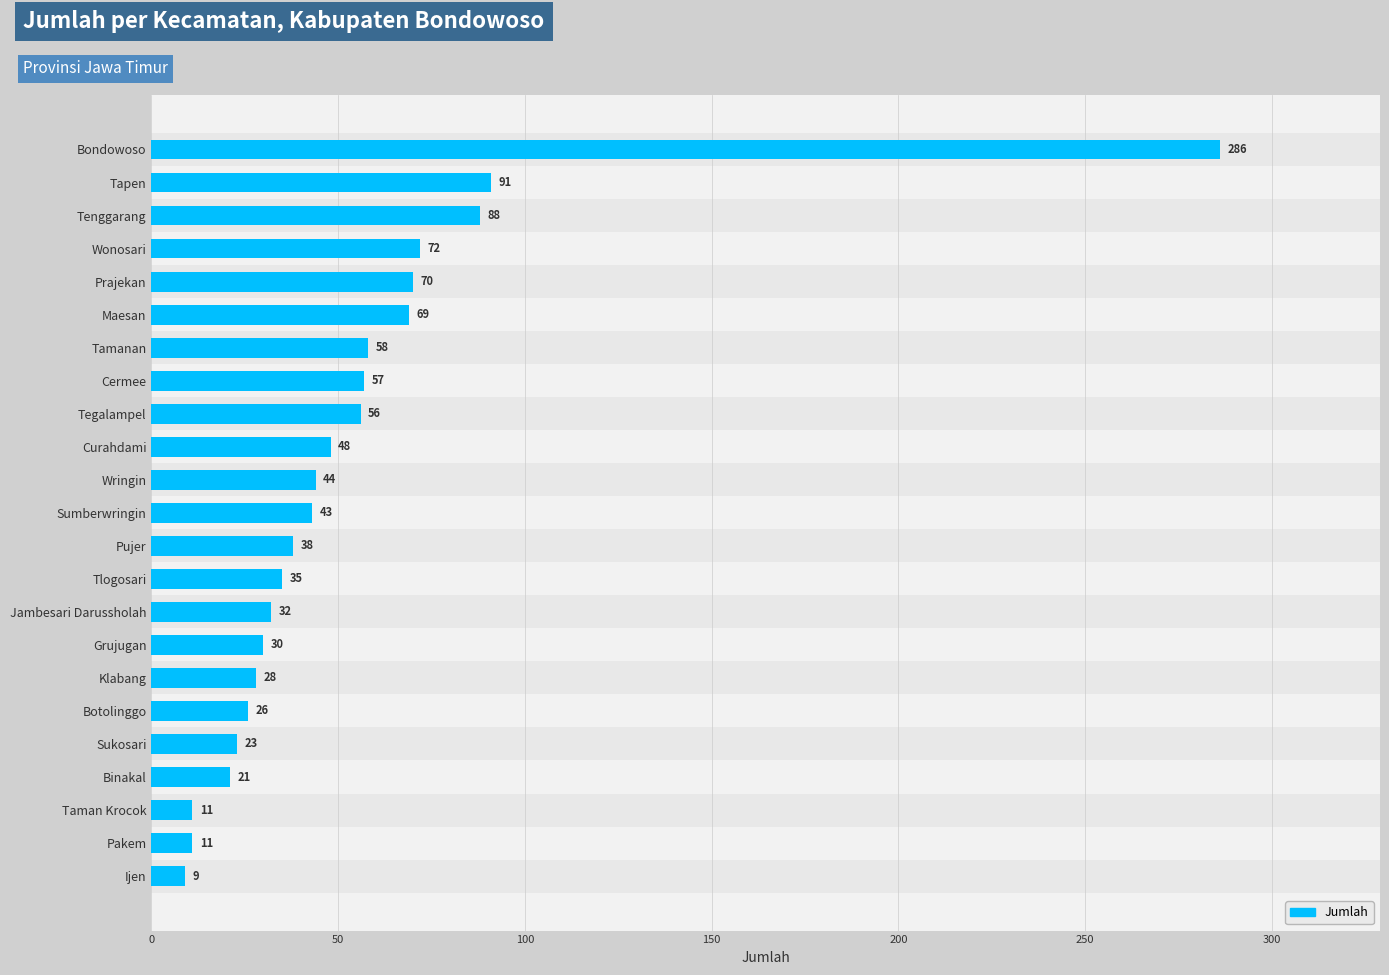

Does the chart contain stacked bars?

No